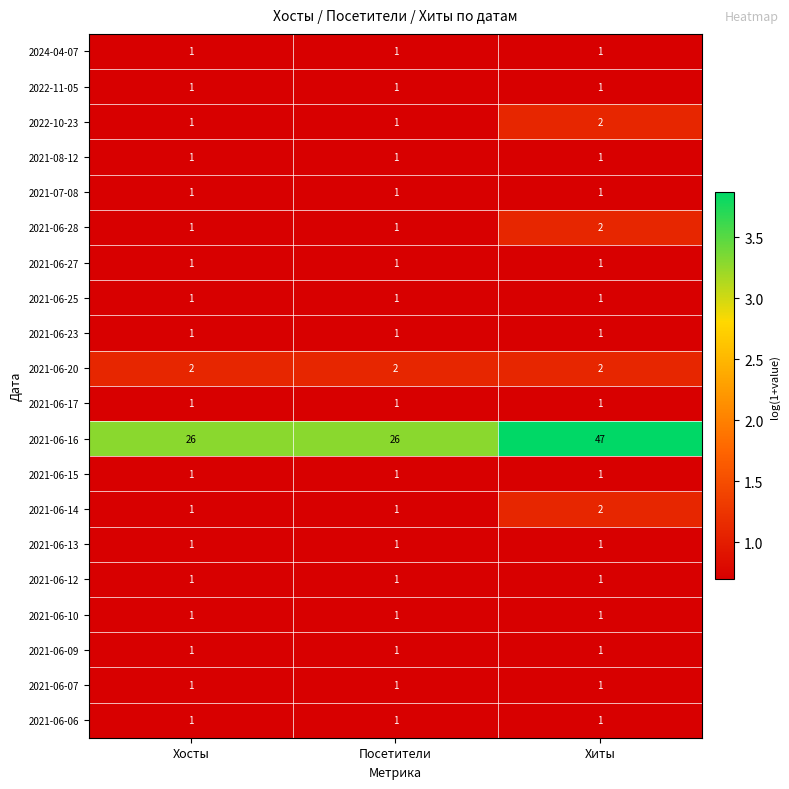

What is the maximum value shown in the chart?

47